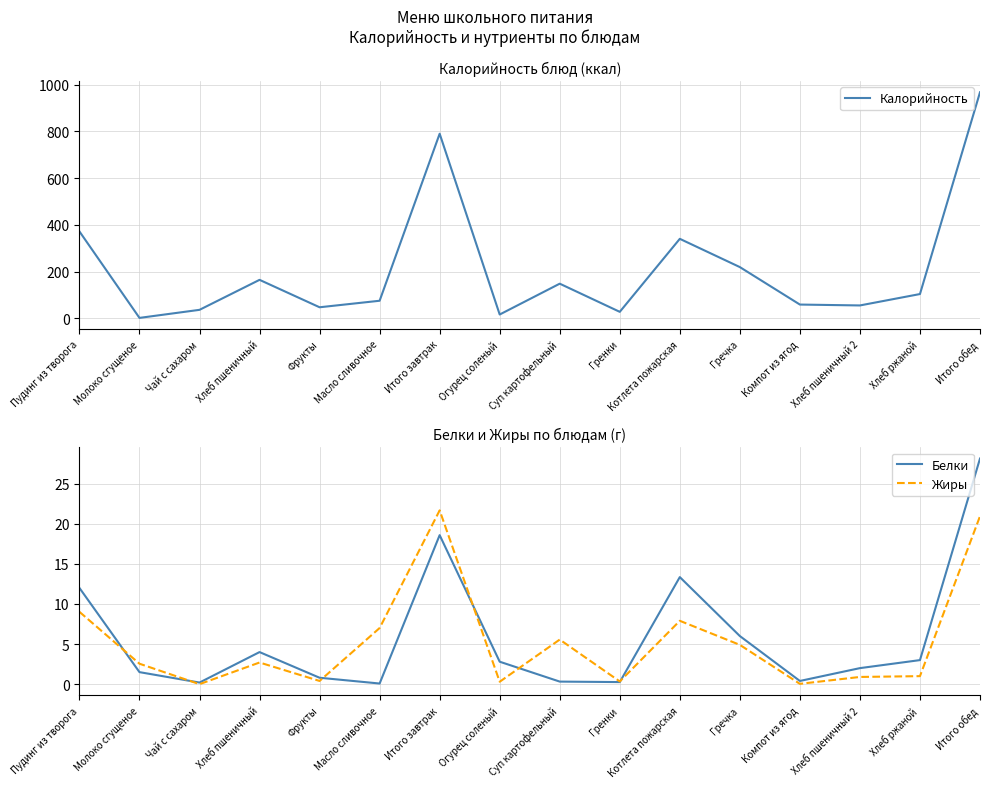

What is the label of the 6th point from the right?

Котлета пожарская